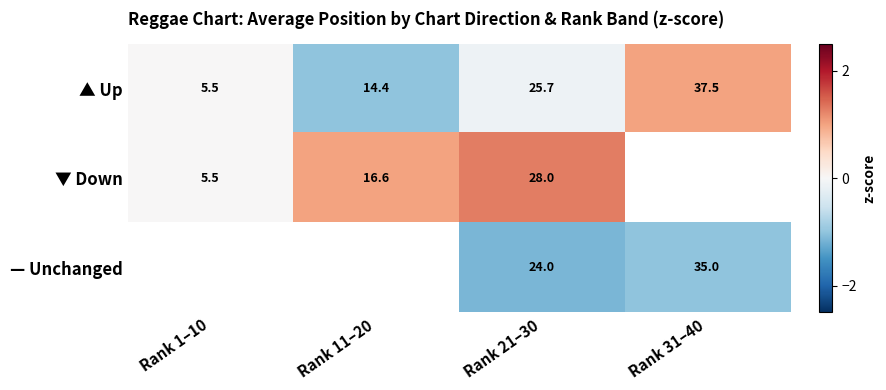

At which label is ▲ Up closest to 21?

Rank 21–30